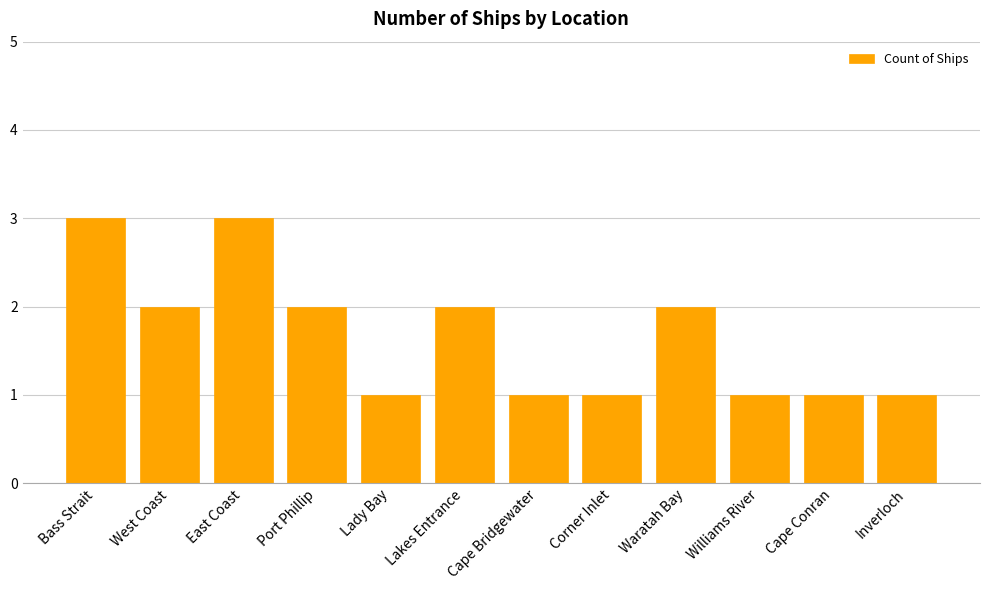

Reading left to right, what are all the values shown in this chart?

3	2	3	2	1	2	1	1	2	1	1	1